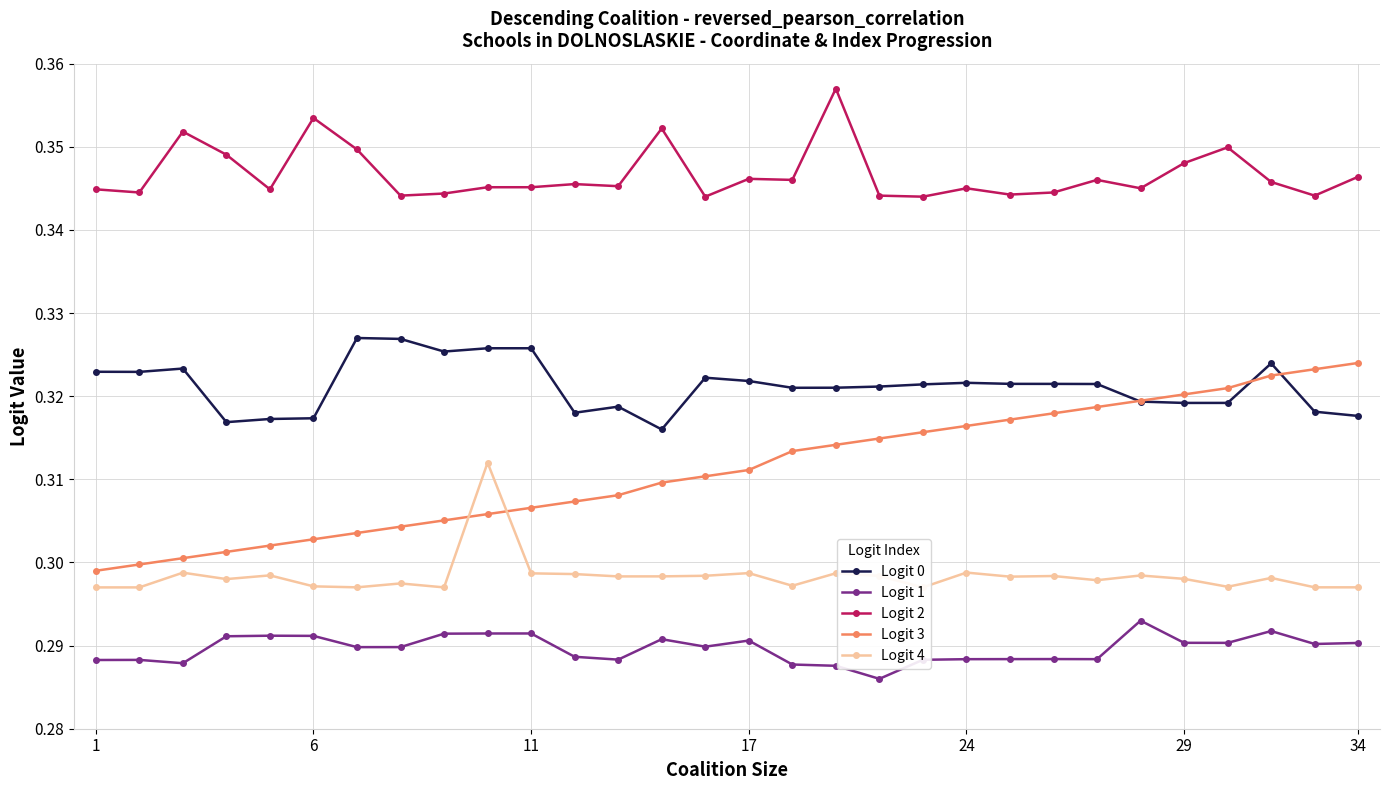

Rank the series by their average value, from highest to lowest.

Logit 2, Logit 0, Logit 3, Logit 4, Logit 1